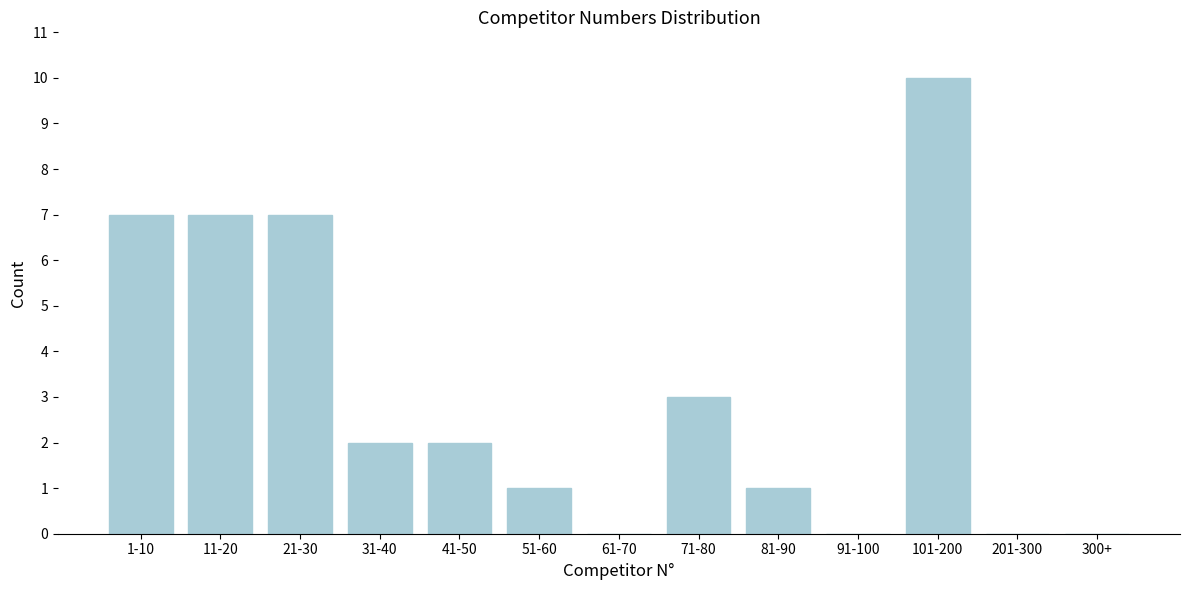

Reading right to left, transcribe all the data shown in this chart.

300+=0	201-300=0	101-200=10	91-100=0	81-90=1	71-80=3	61-70=0	51-60=1	41-50=2	31-40=2	21-30=7	11-20=7	1-10=7